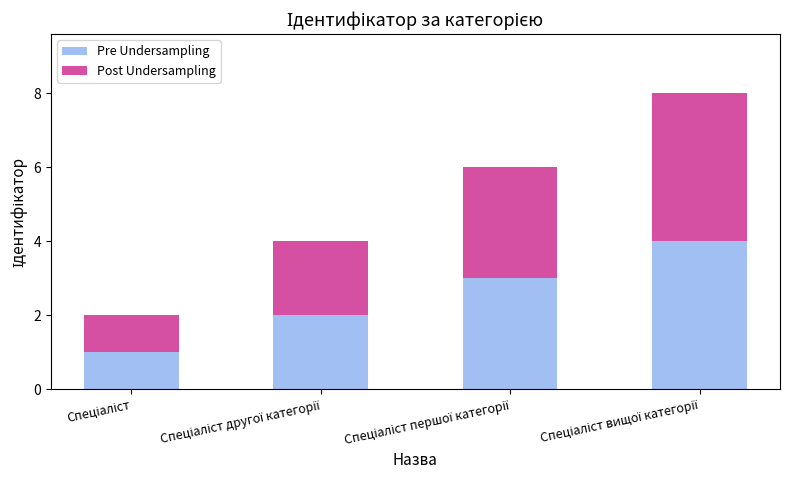

What is the sum of all Pre Undersampling values?

10